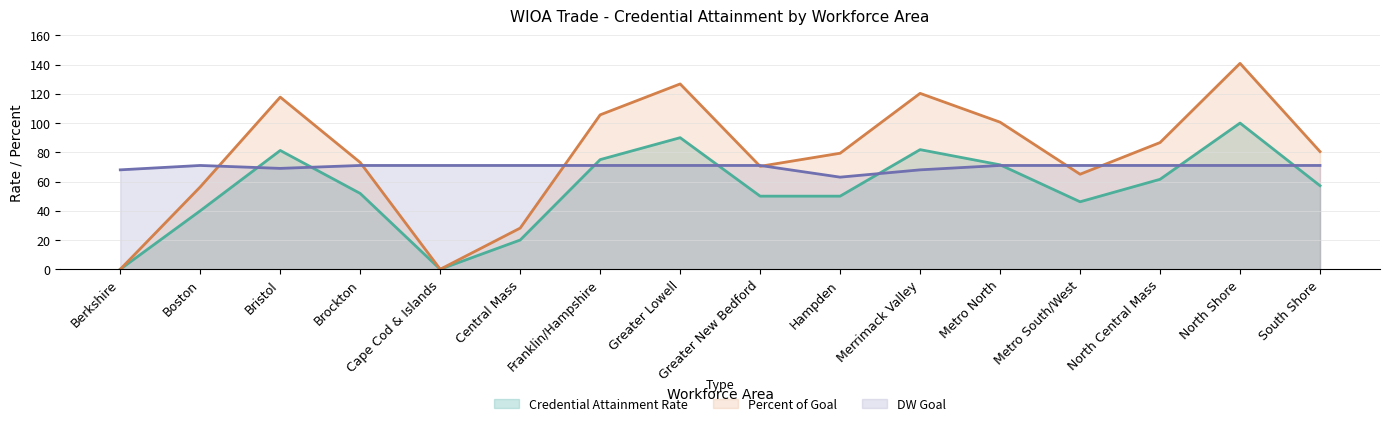

What is the label of the 6th point from the right?

Merrimack Valley